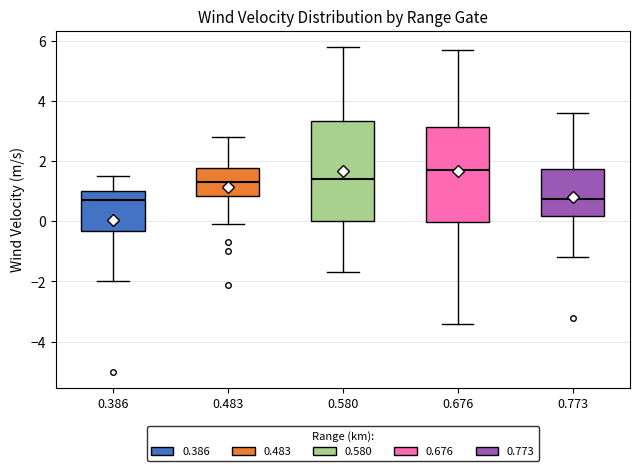

Where does the upper whisker of the box at x = 0.773 end on the y-axis? The values are not printed on the chart, so give them approximately, as read against the axis.

3.6